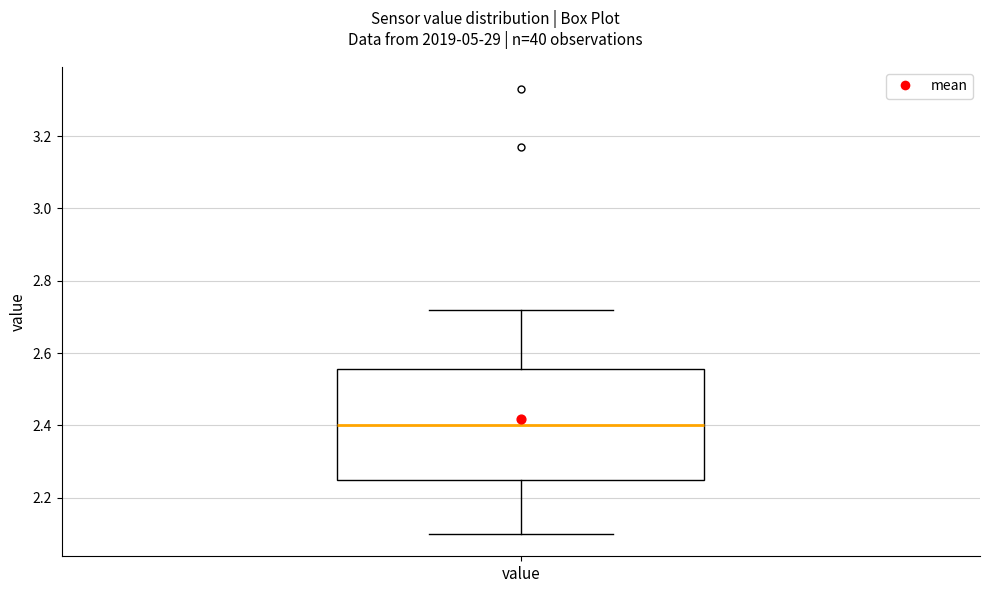

Transcribe this box plot: give where the median line is, the range the box spans, and where the two whiskers end, as read against the y-axis. The values are not printed on the chart, so give them approximately, as read against the axis.

median 2.40, box 2.26 to 2.56, whiskers 2.10 to 2.72